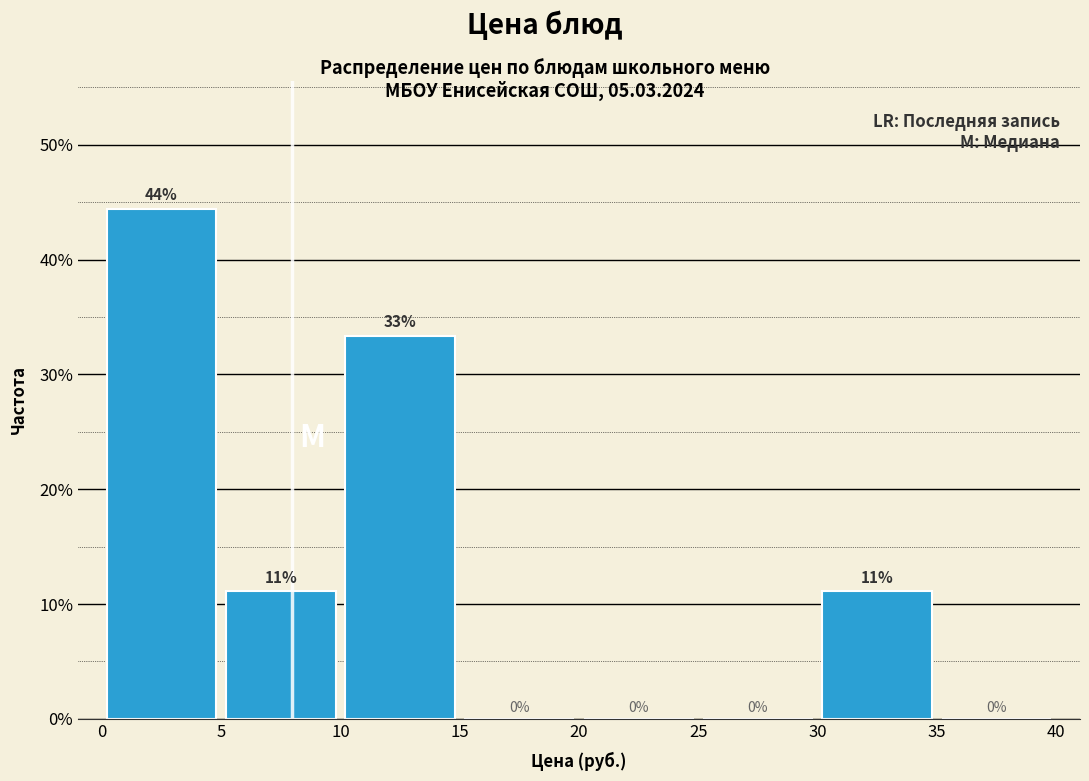

Which range on the x-axis has the tallest bar?

0 to 5